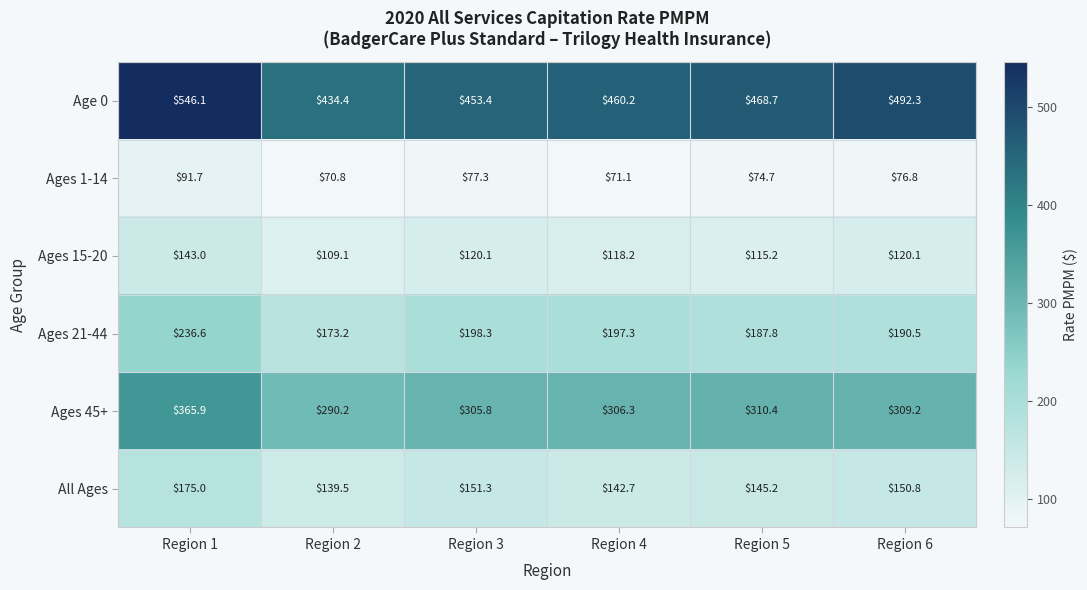

Which series changed the most between Region 1 and Region 3?

Age 0